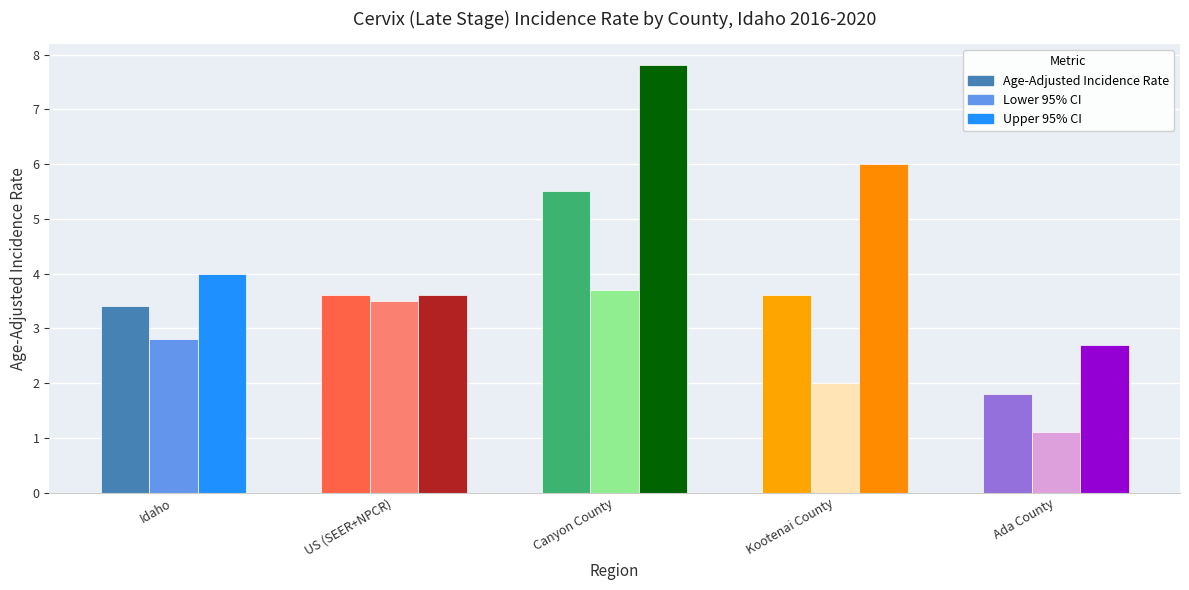

How many Age-Adjusted Incidence Rate values are between 3 and 4?

3